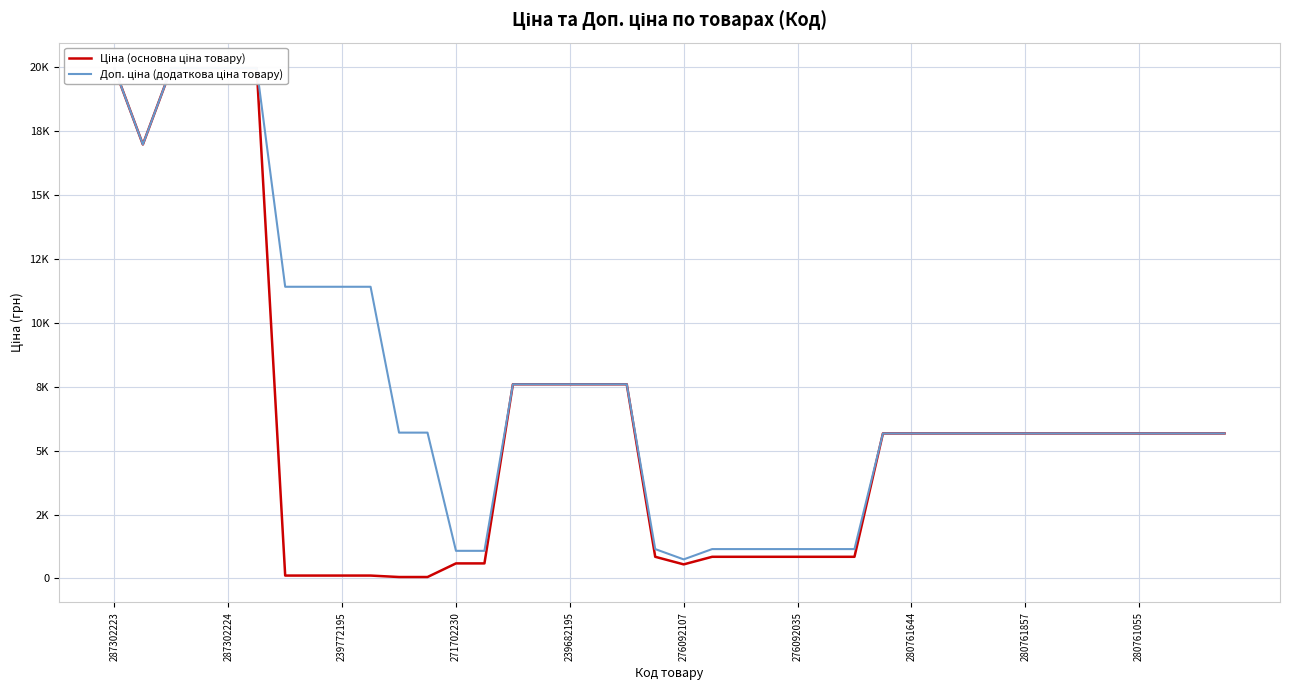

How many distinct data groups are displayed?

2